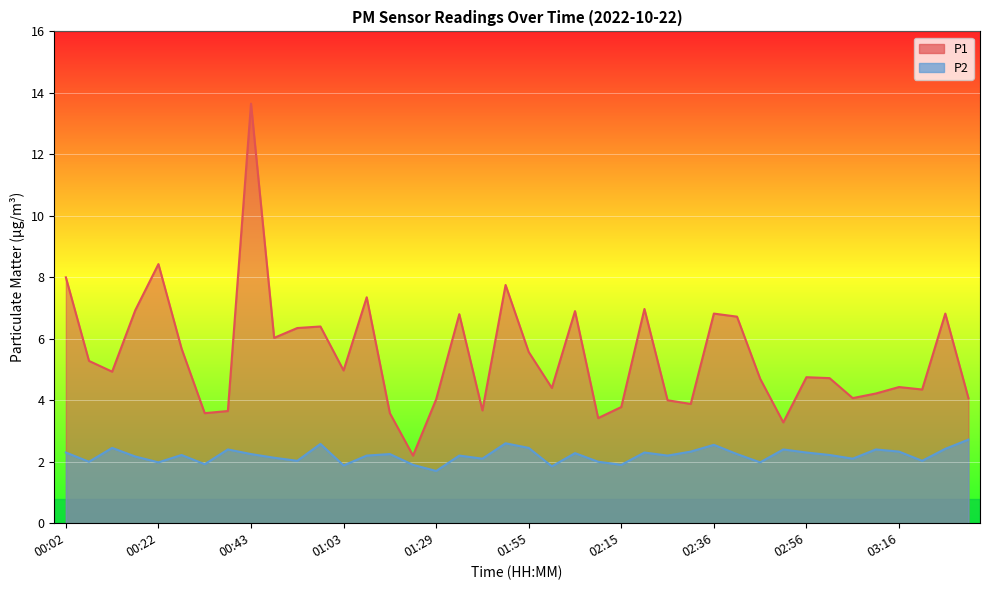

What is the label of the 33rd point from the left?

02:56